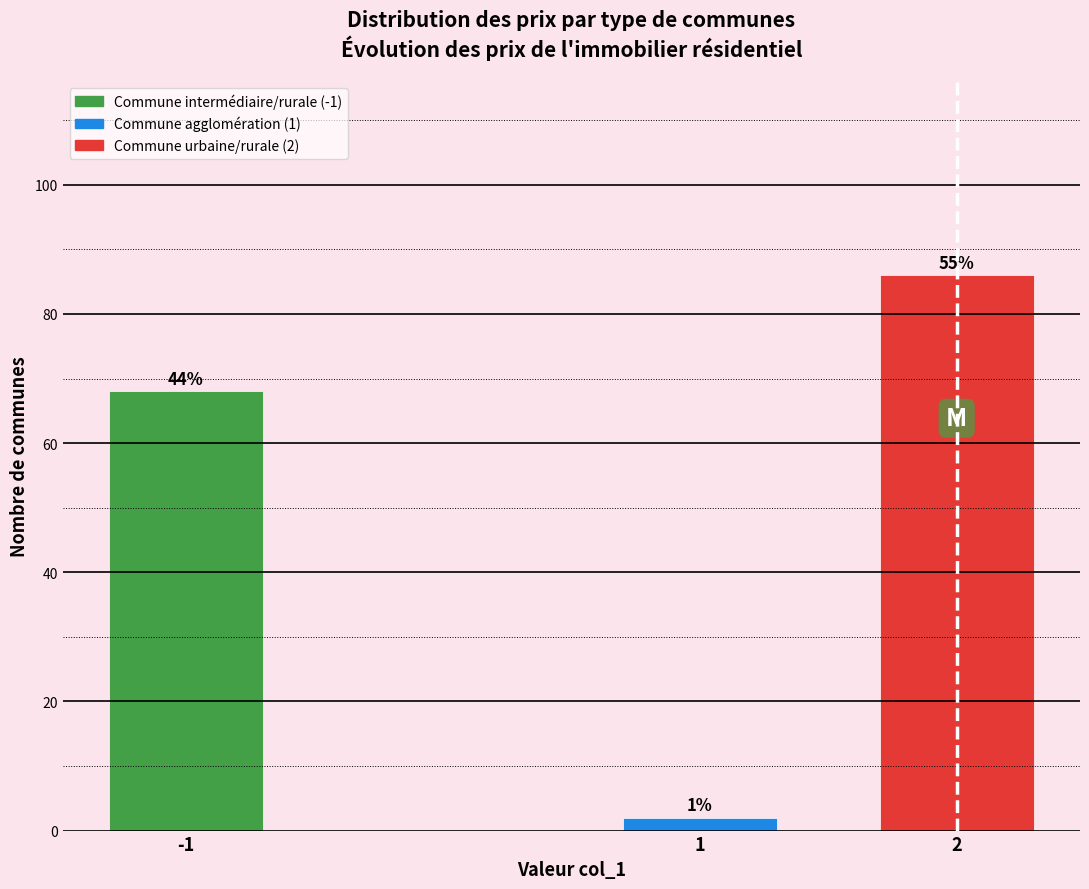

How many bars are there in total?

3